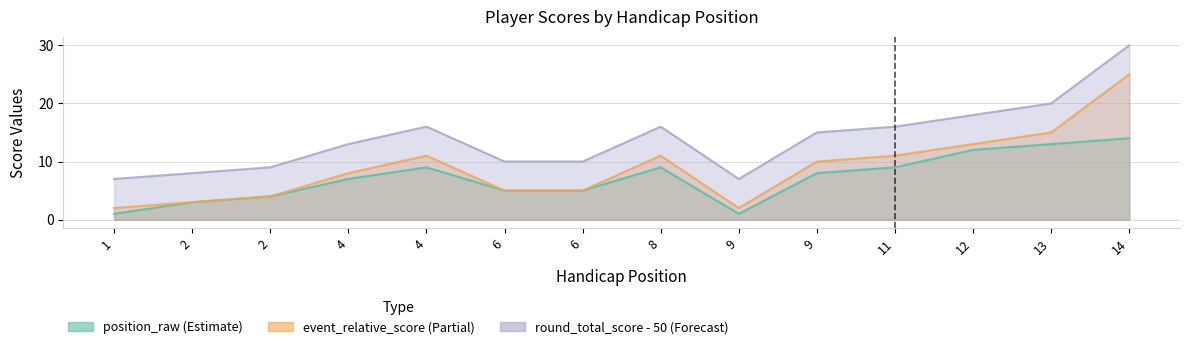

Which series has the largest range (max minus min)?

event_relative_score